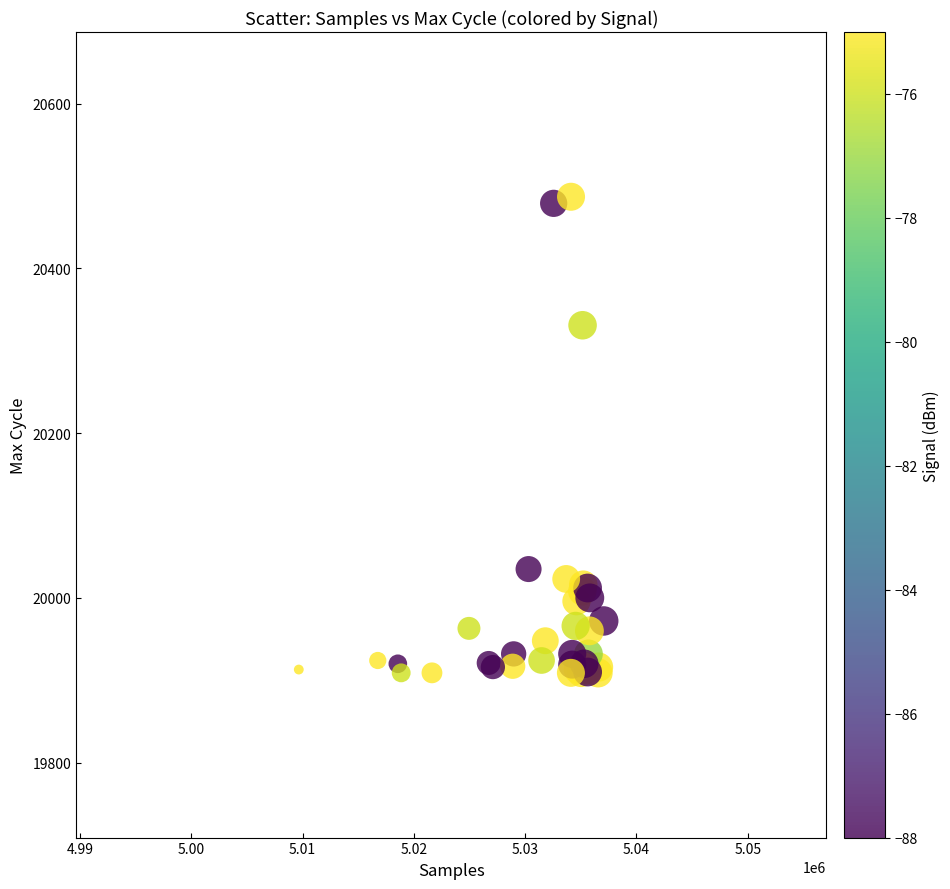

What Y value in the scatter plot is closest to 20198?

20331